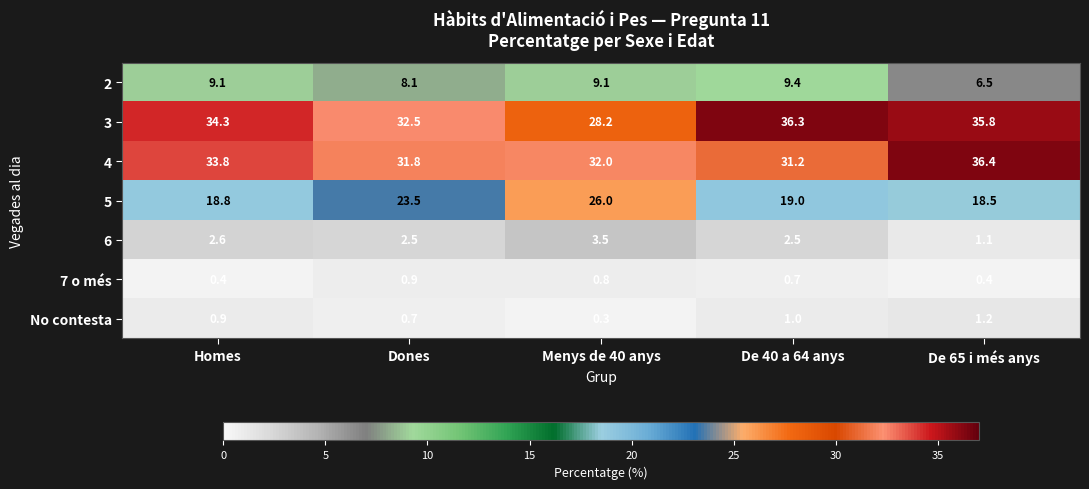

At which category is the sum across all series the highest?

De 40 a 64 anys